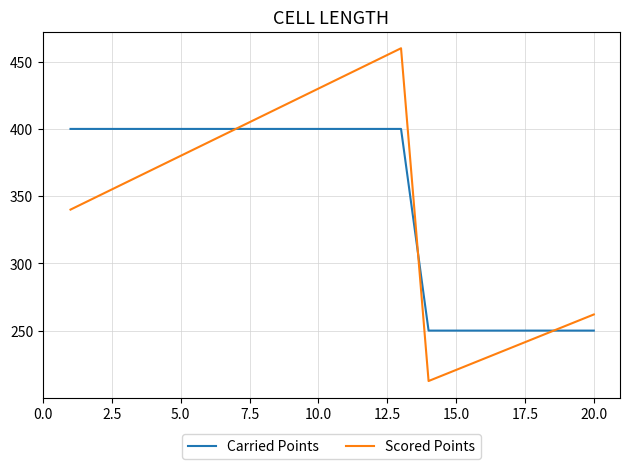

What is the greatest value displayed?

460.0